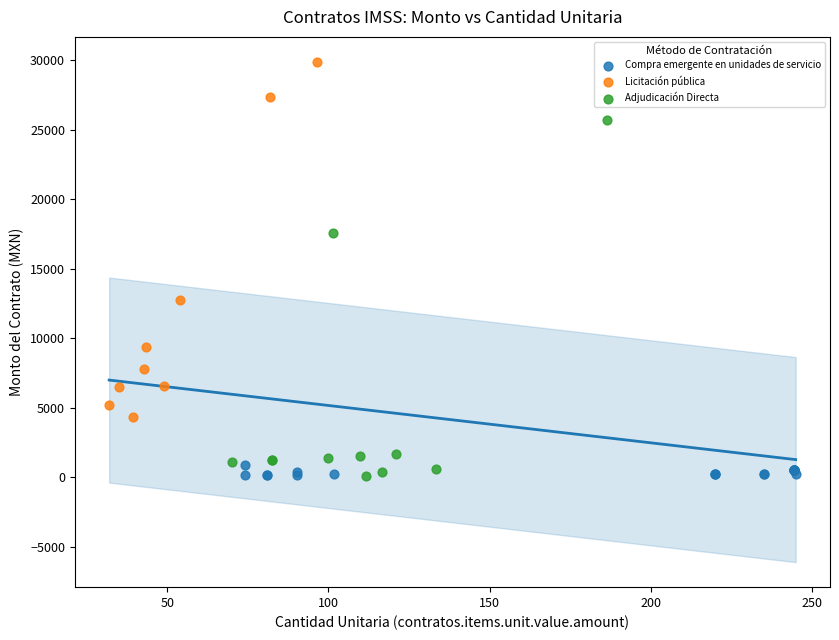

Which series reaches the maximum Y coordinate?

Licitación pública